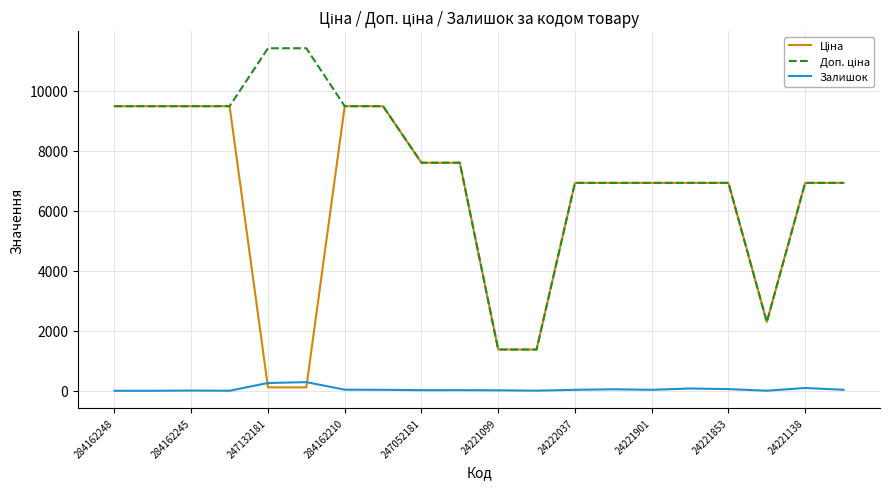

What is the average value of the Залишок series?

53.3